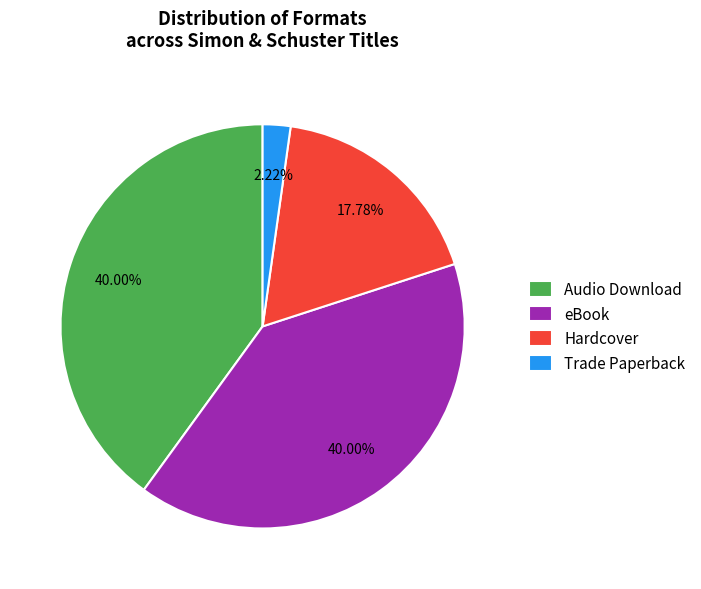

Is the sum of Hardcover and Trade Paperback greater than half?

No